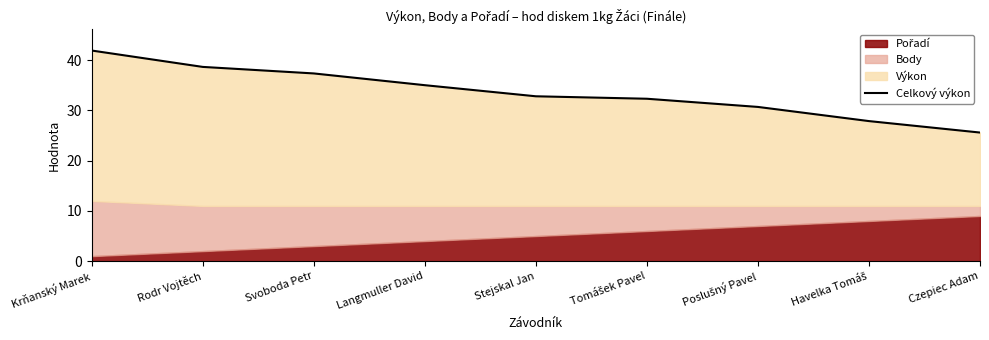

At which label does the data first exceed 32?

Krňanský Marek